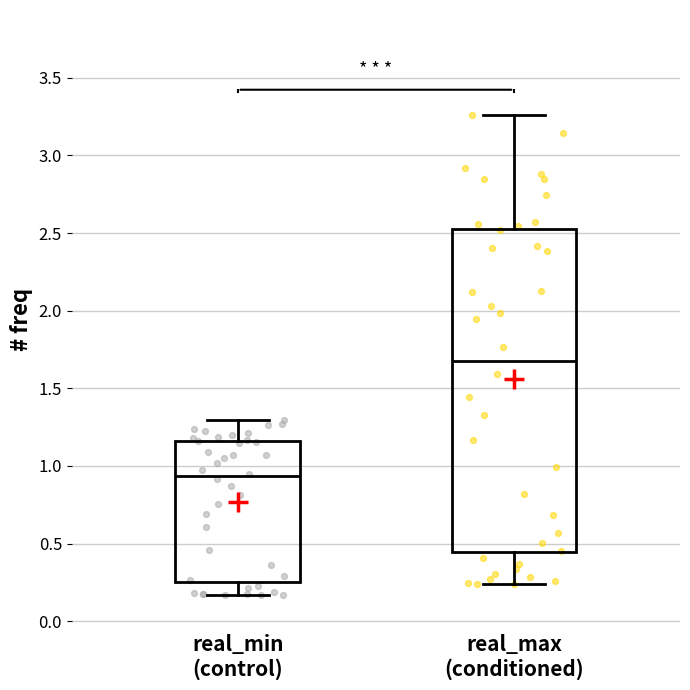

Where does the median line of the box for real_max (conditioned) sit on the y-axis? The values are not printed on the chart, so give them approximately, as read against the axis.

1.70